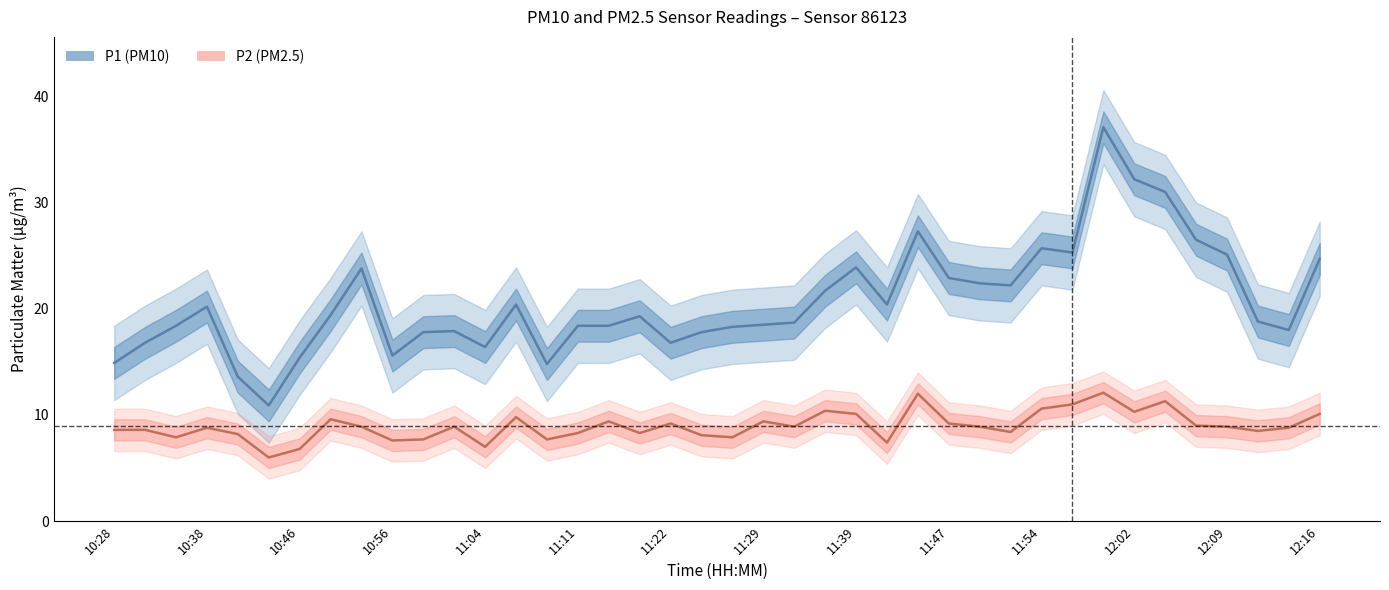

True or false: P1 (PM10) and P2 (PM2.5) intersect in this chart.

False